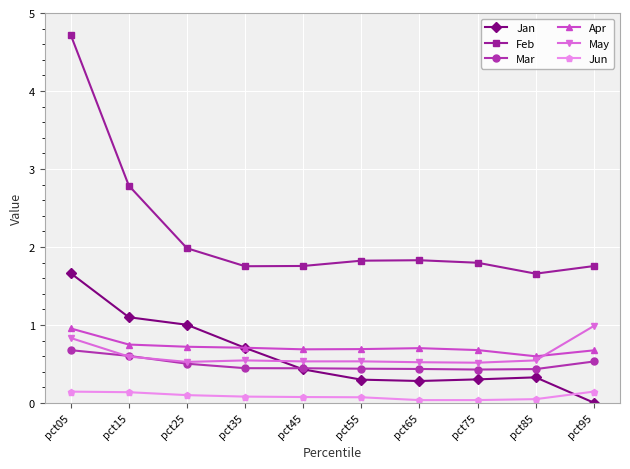

At which category is the sum across all series the highest?

pct05